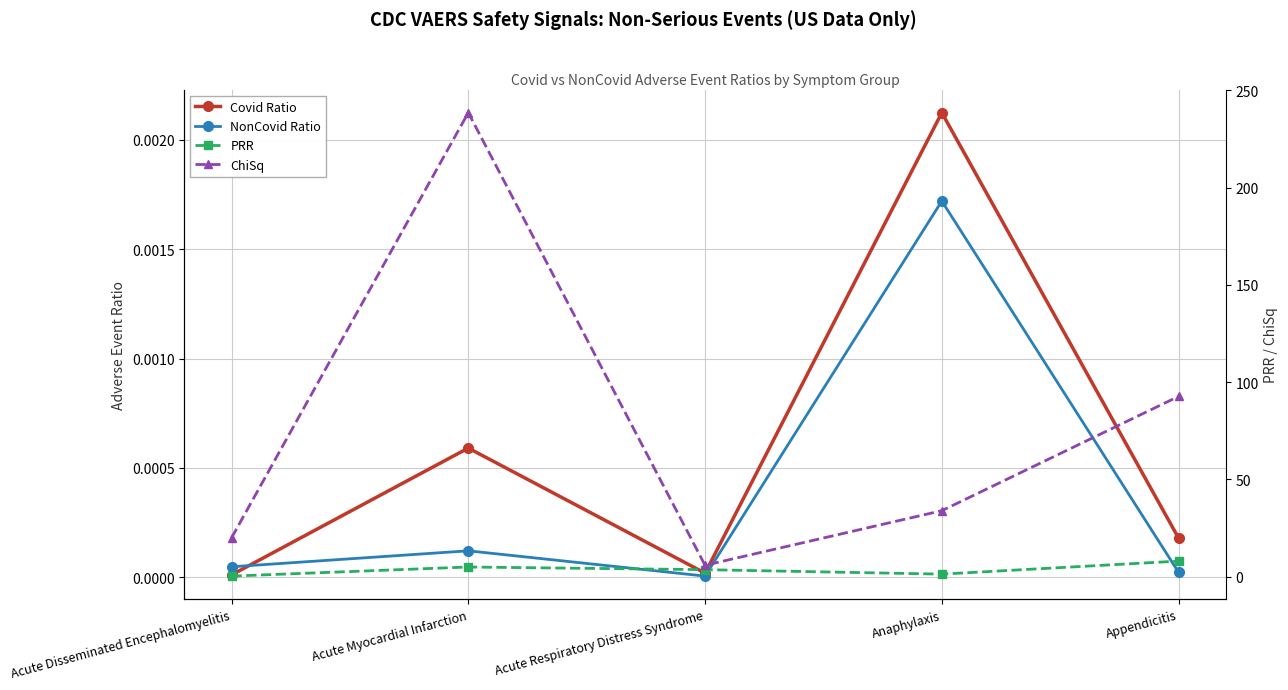

What is the spread (max minus min) of values at Anaphylaxis?

33.8